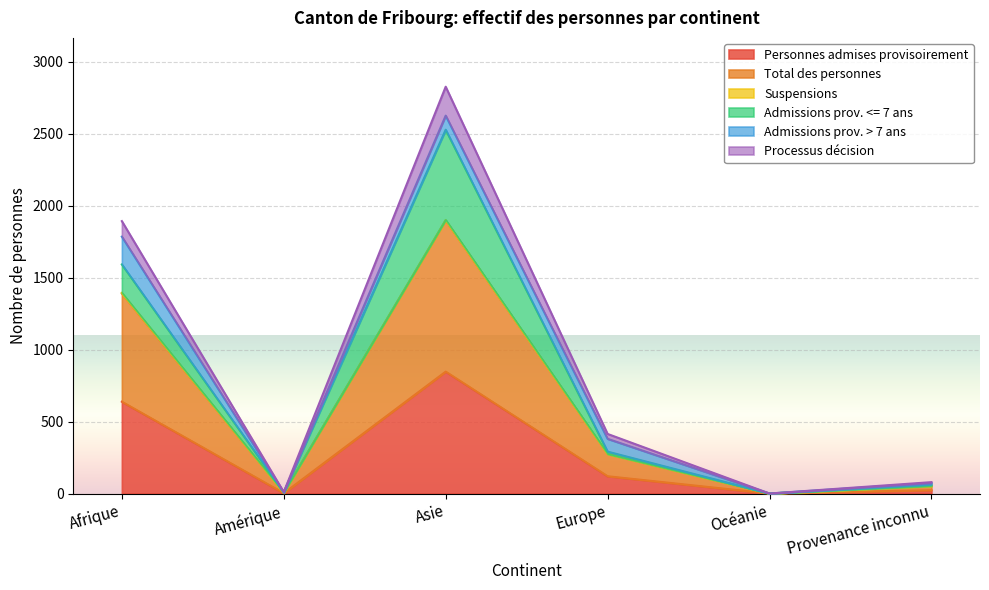

Which category has the highest value in the Personnes admises provisoirement series?

Asie